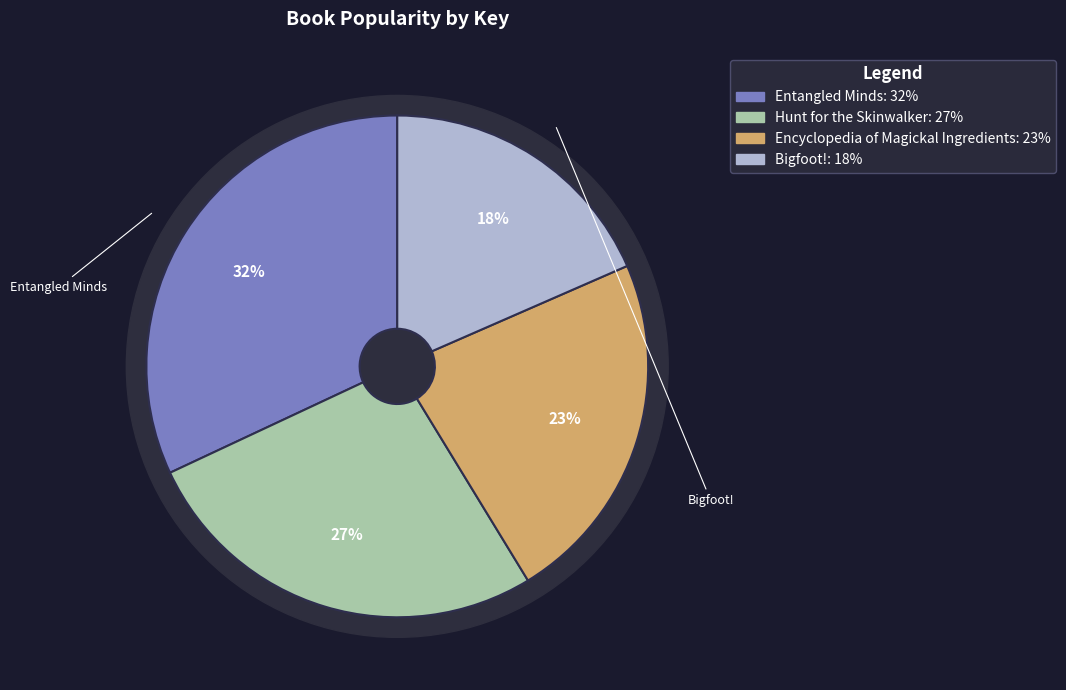

True or false: Encyclopedia of Magickal Ingredients accounts for 23% of the total.

True